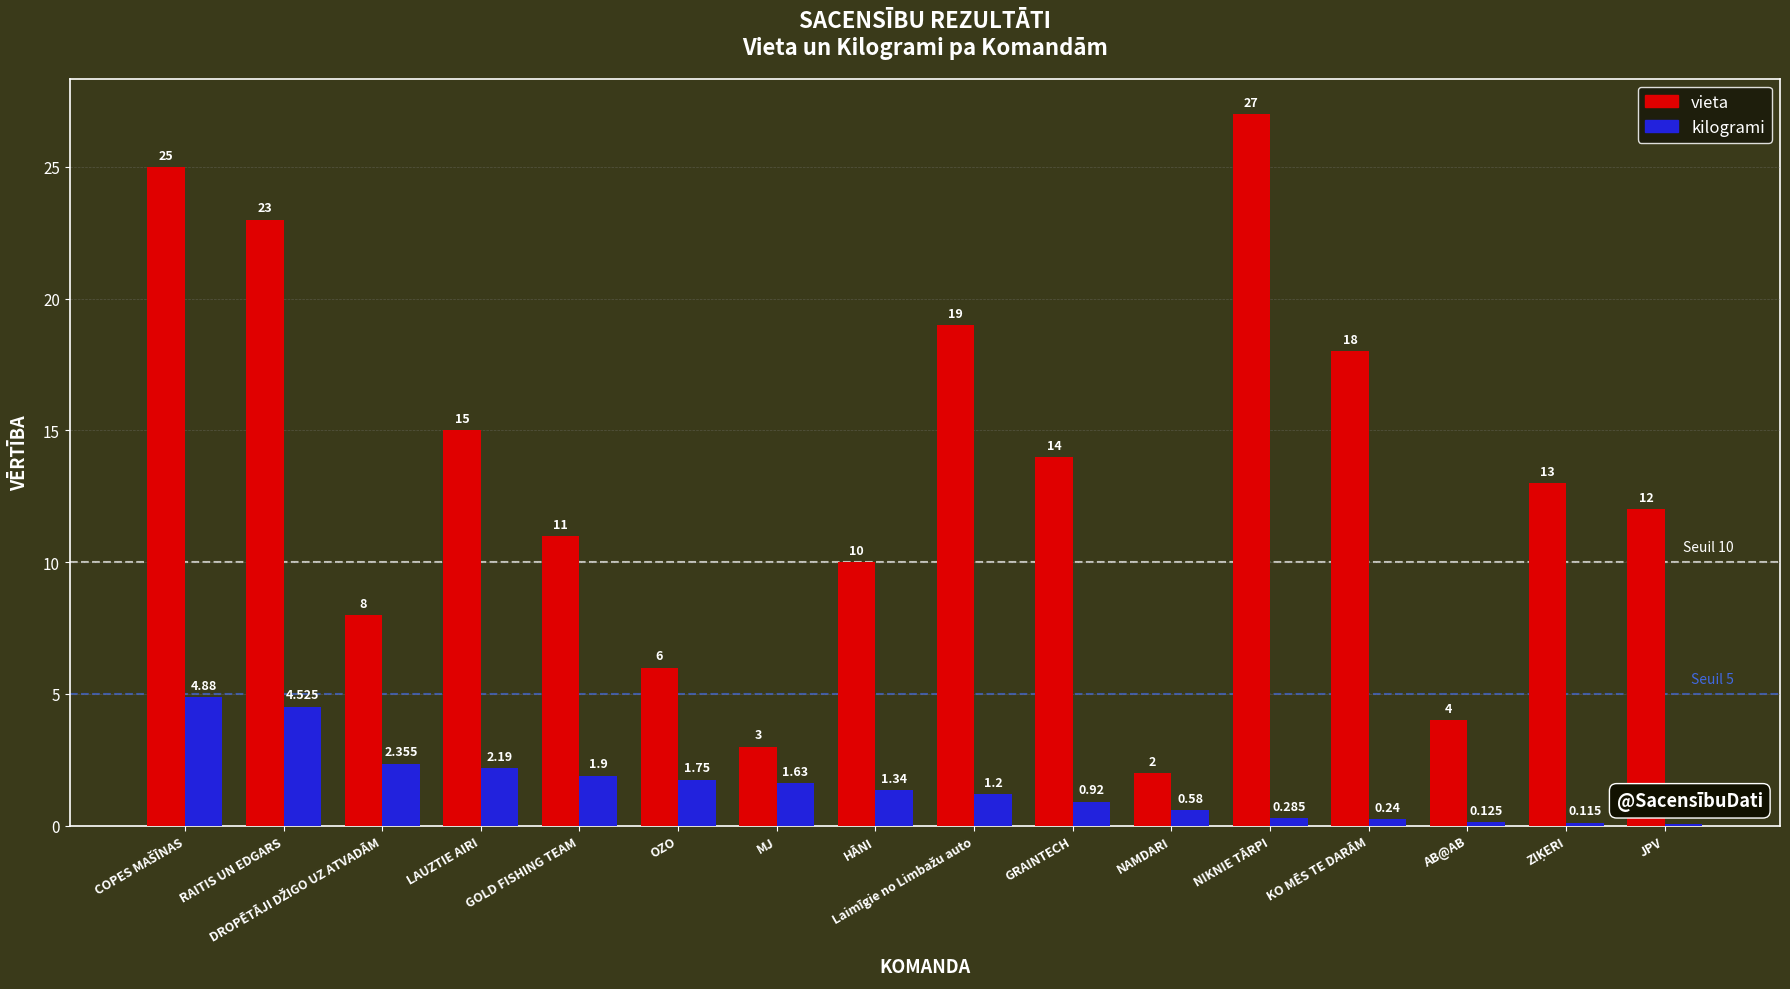

Which series has the largest total across all categories?

vieta